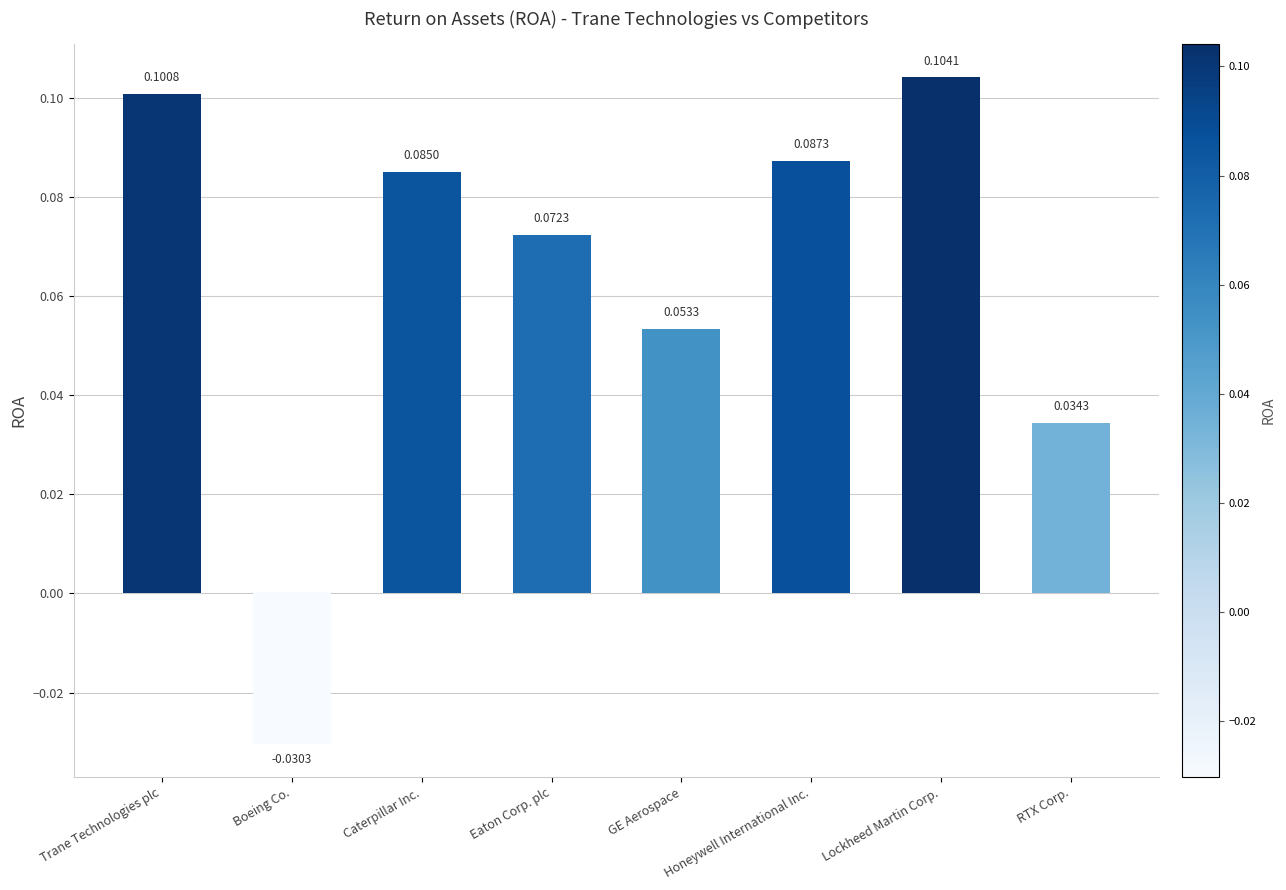

How many data points are less than 0?

1